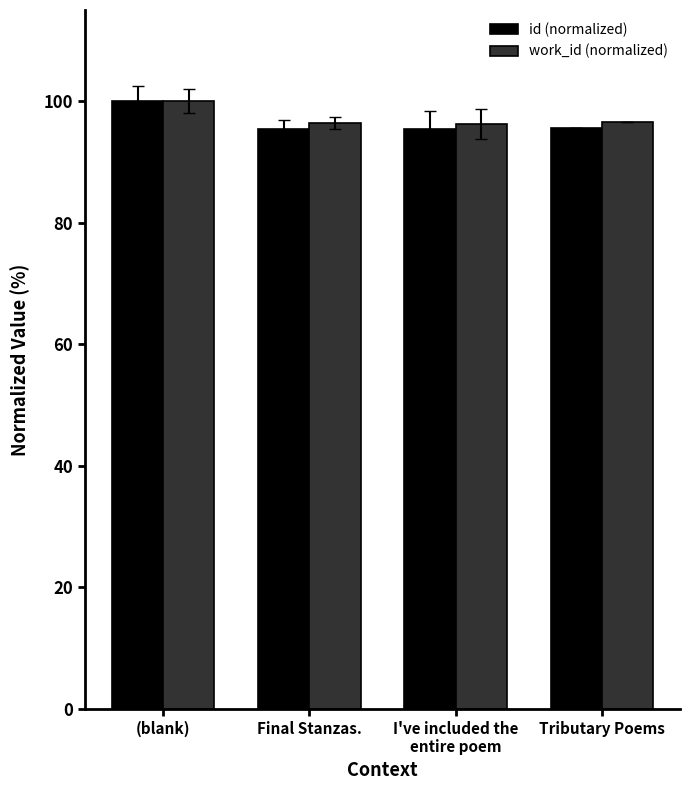

How many data points does each series have?

4